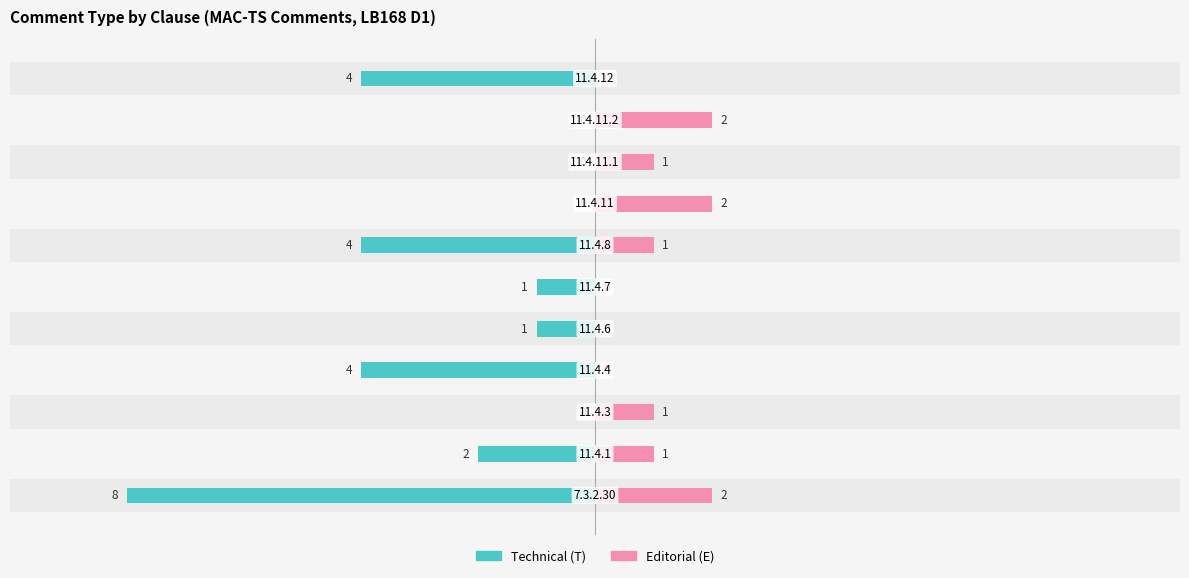

How many bars are there in total?

22